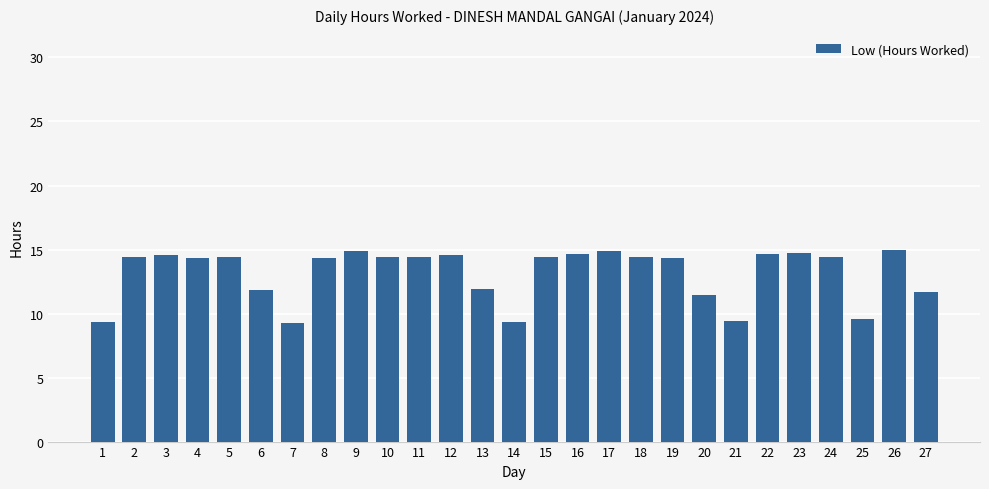

What is the sum of the values at 5 and 4?

28.8